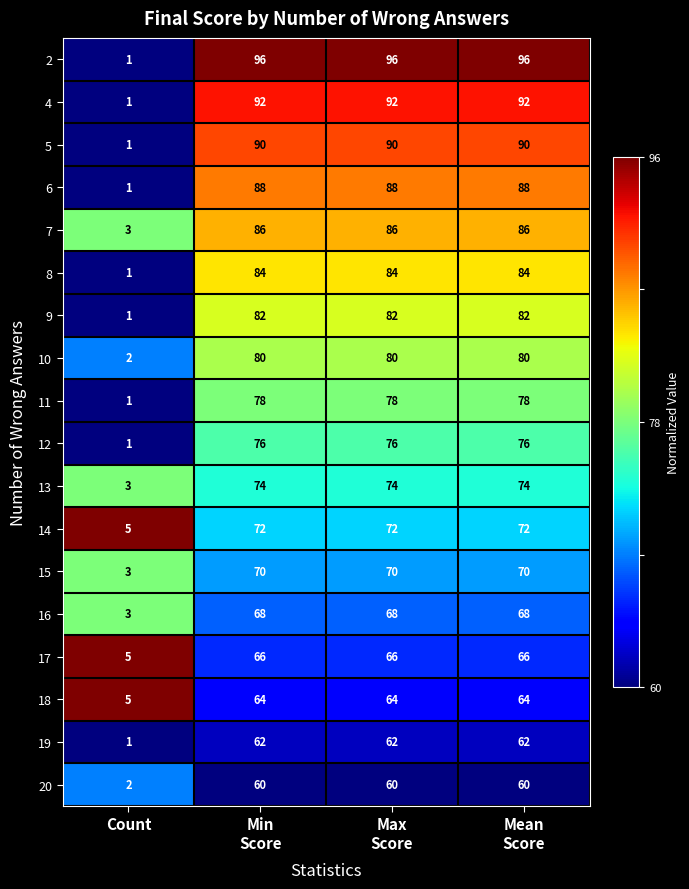

At which label is 8 closest to 42?

Count